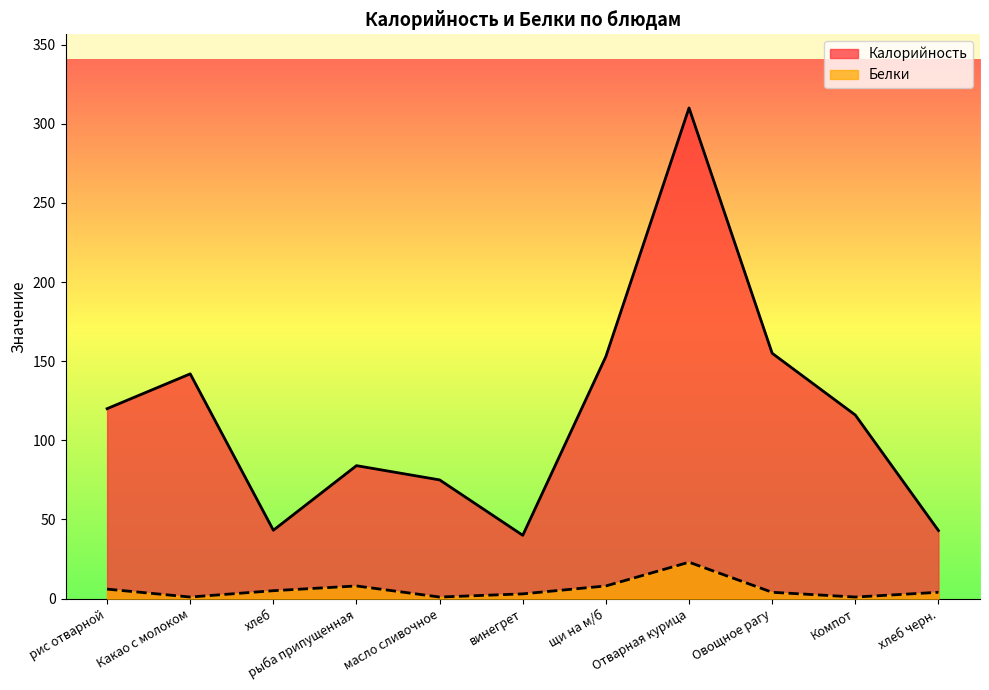

What position from the left is масло сливочное?

5